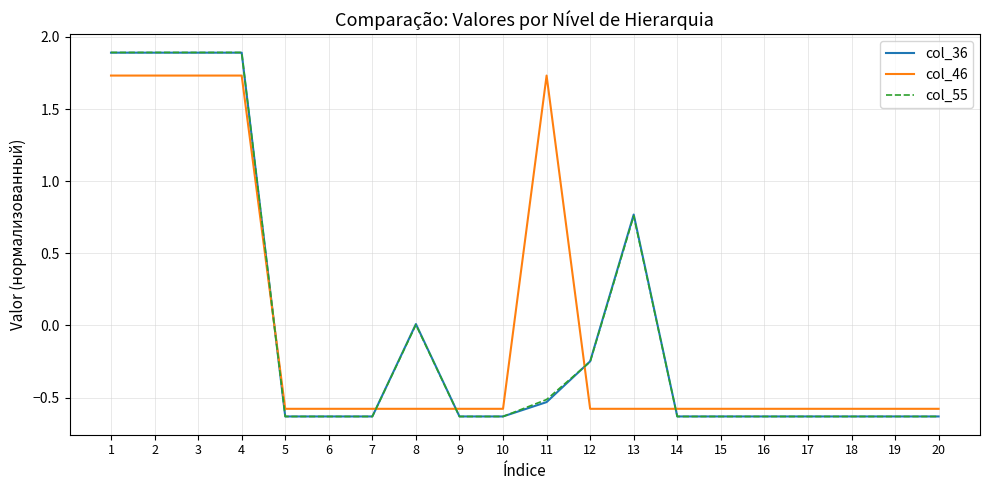

What is the maximum value for col_36?

1.9